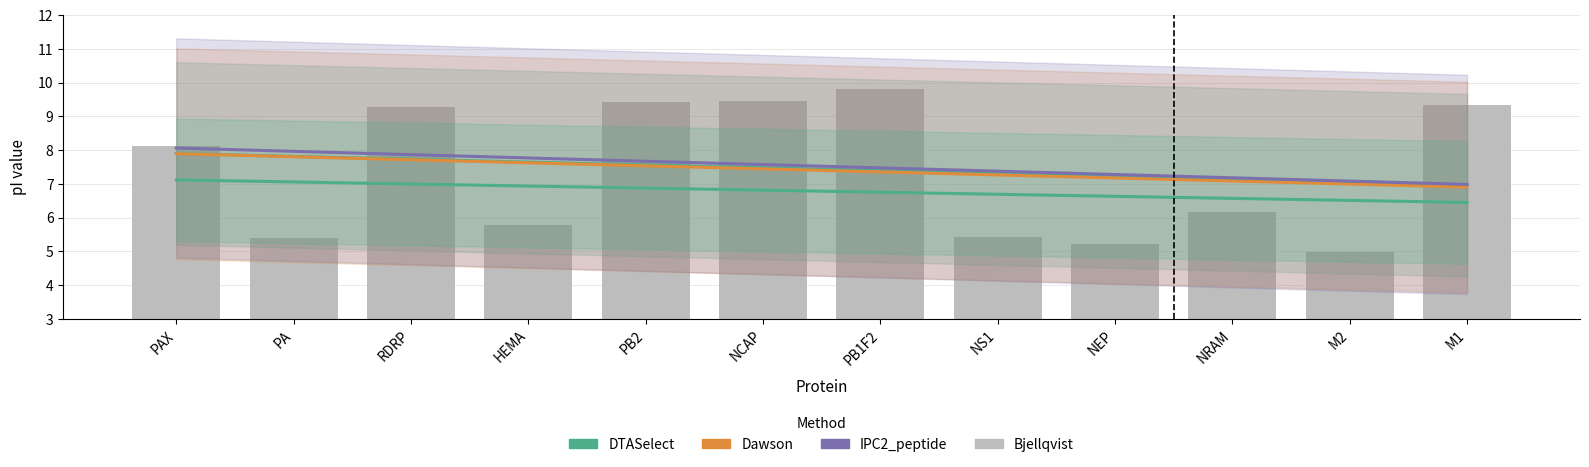

What is the greatest value displayed?

9.8